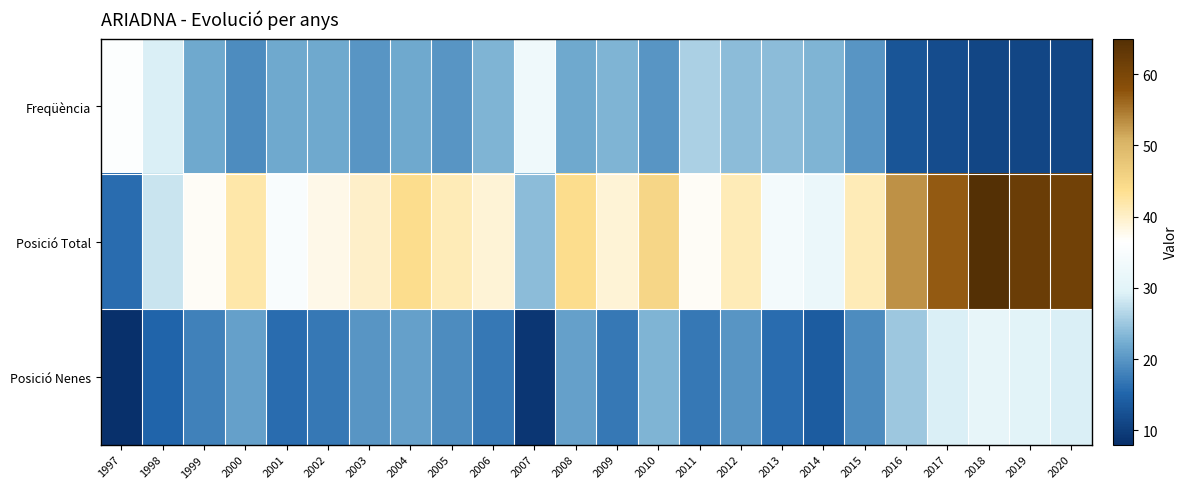

What is the total value across all series at 2016?

91